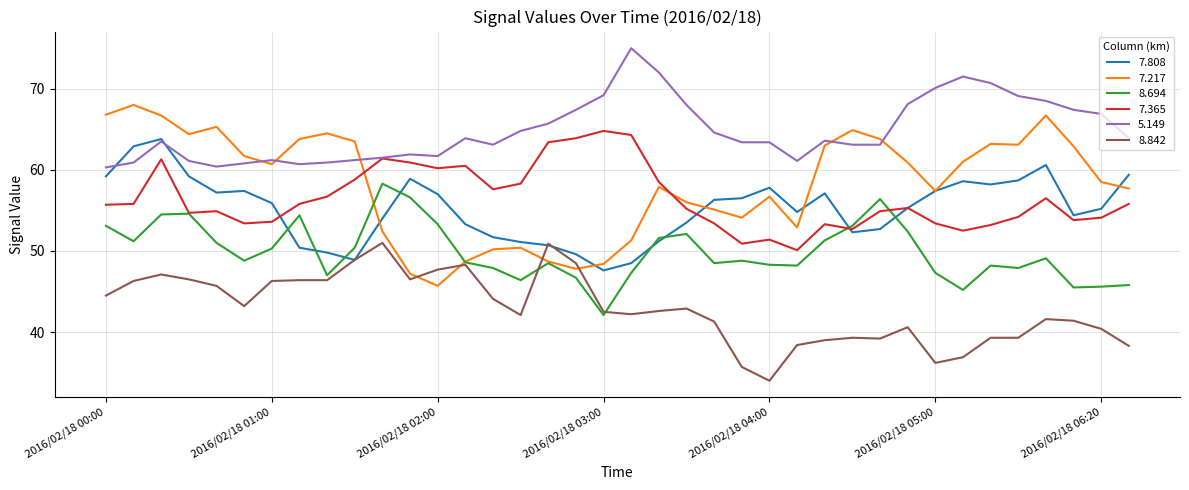

Does the chart have visible grid lines?

Yes